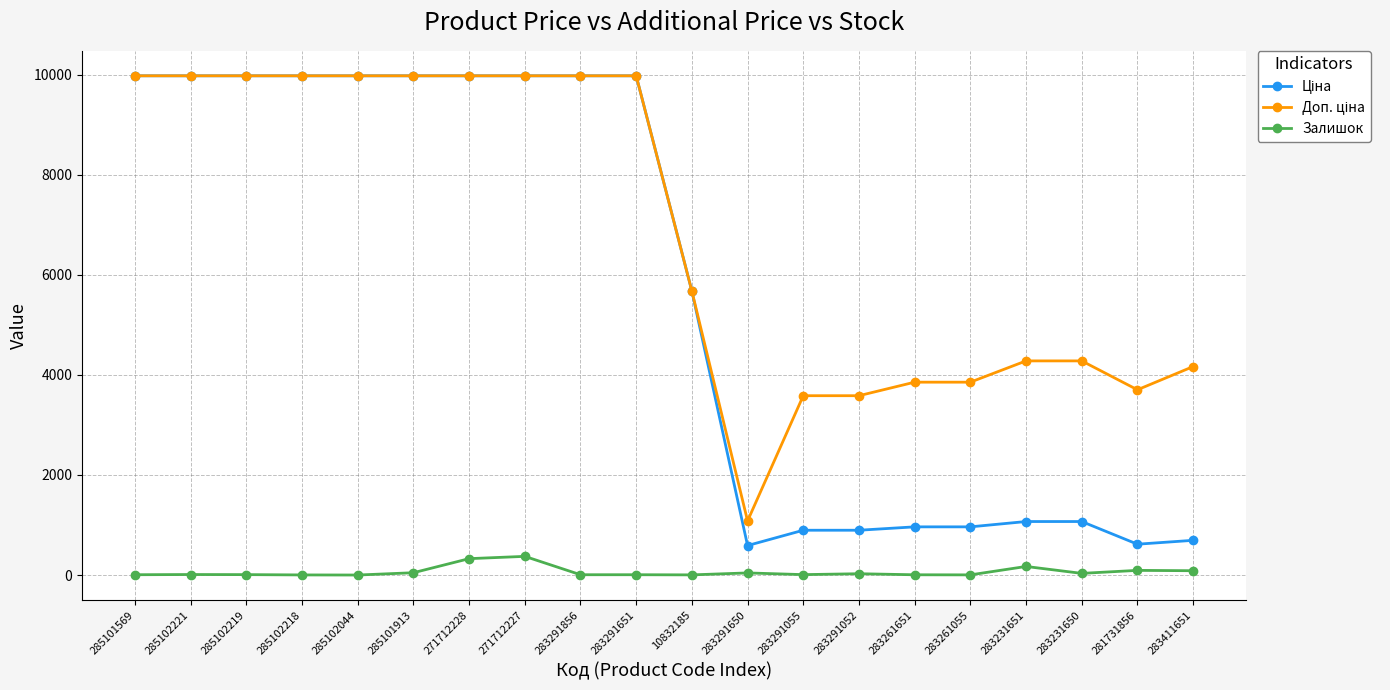

What is the label of the 12th point from the left?

283291650